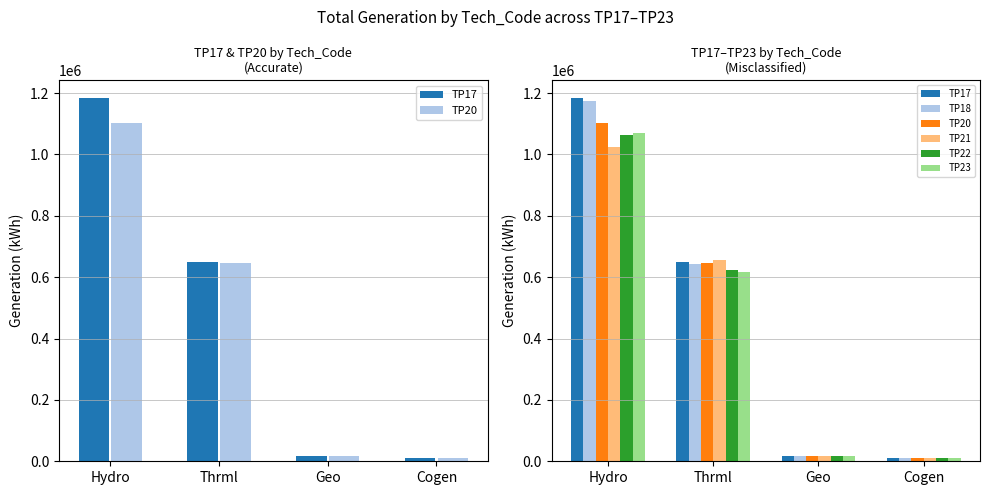

At which label is TP22 closest to 537110?

Thrml